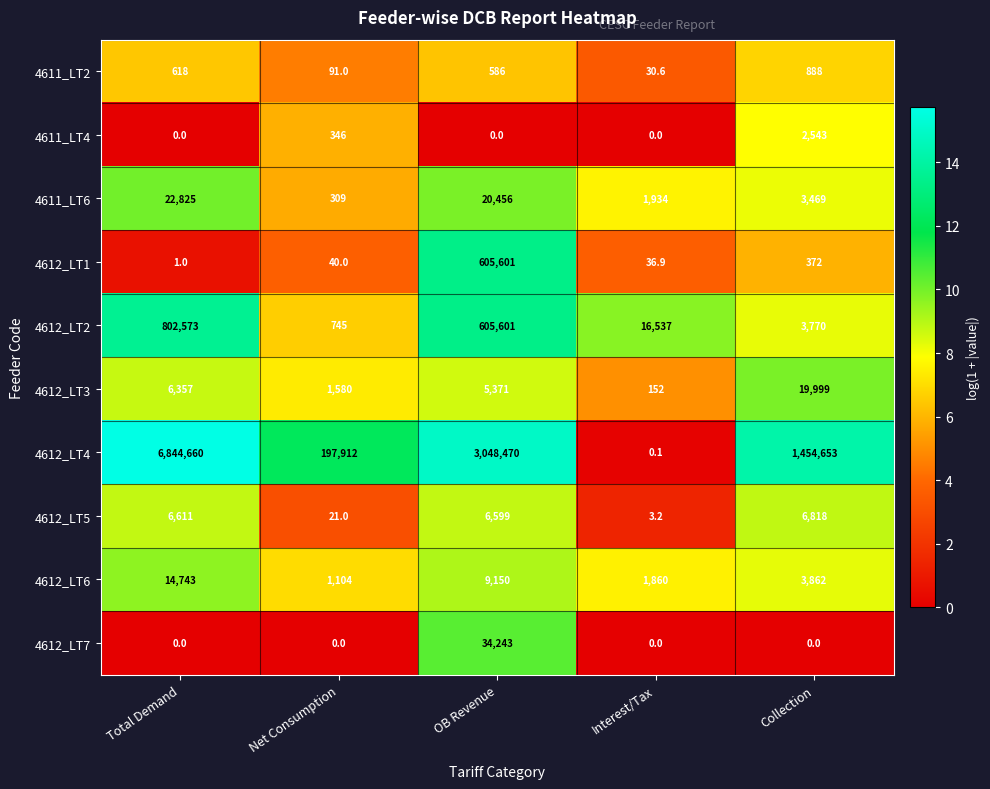

What is the average value of the 4612_LT5 series?

4010.4